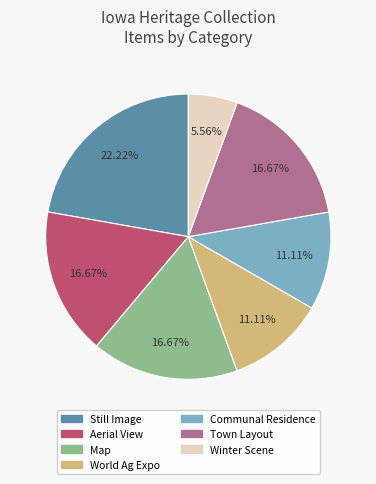

Is there a majority slice in this chart?

No